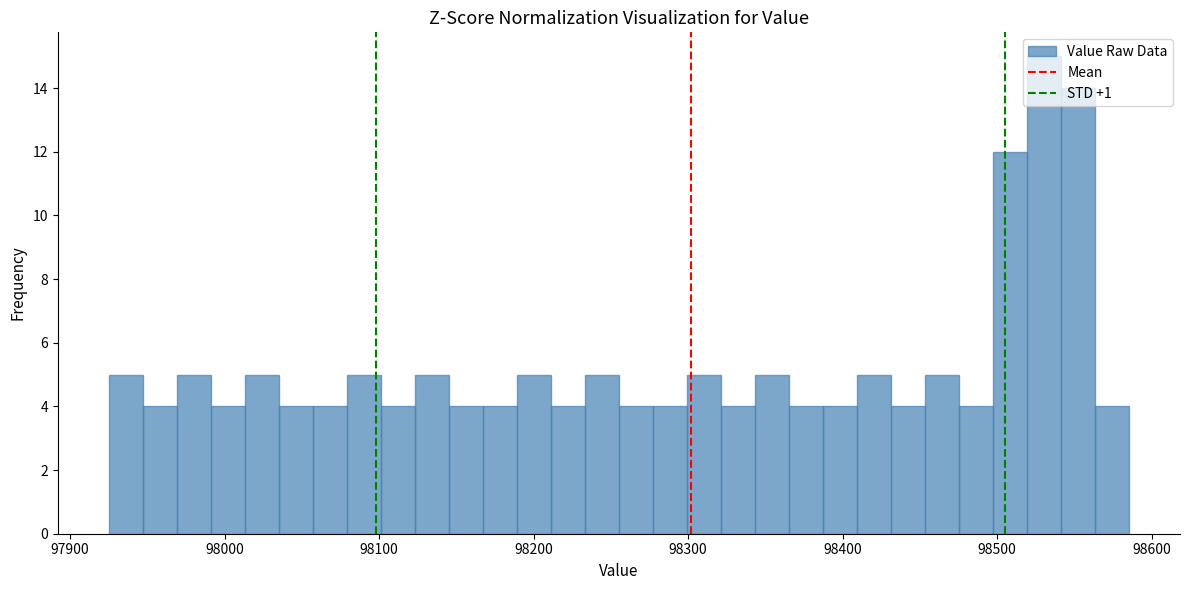

Read against the x-axis, roughly where is the centre of the tallest bar?

98530